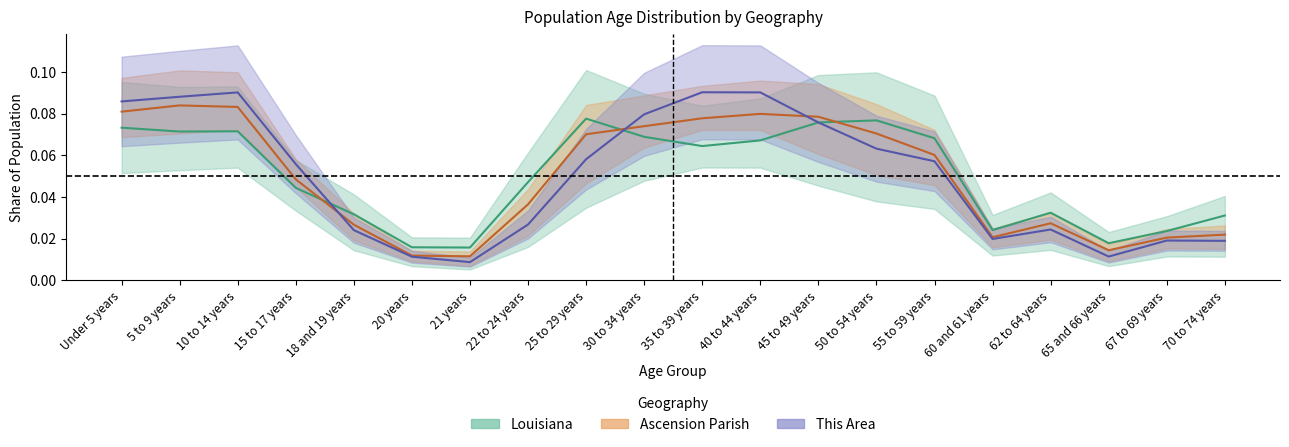

At which category does Louisiana reach its first local valley?

5 to 9 years